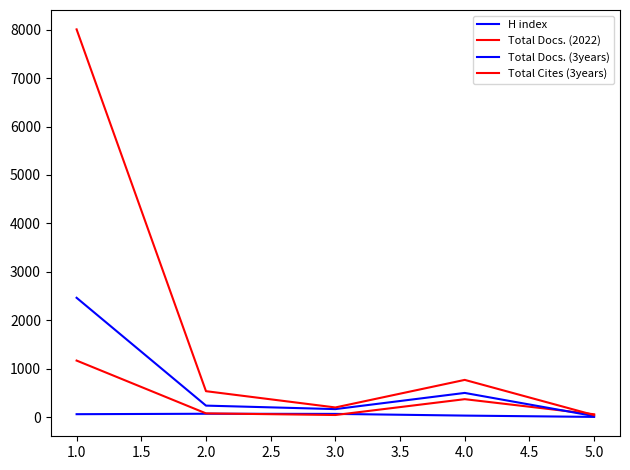

How many lines are shown in the chart?

4